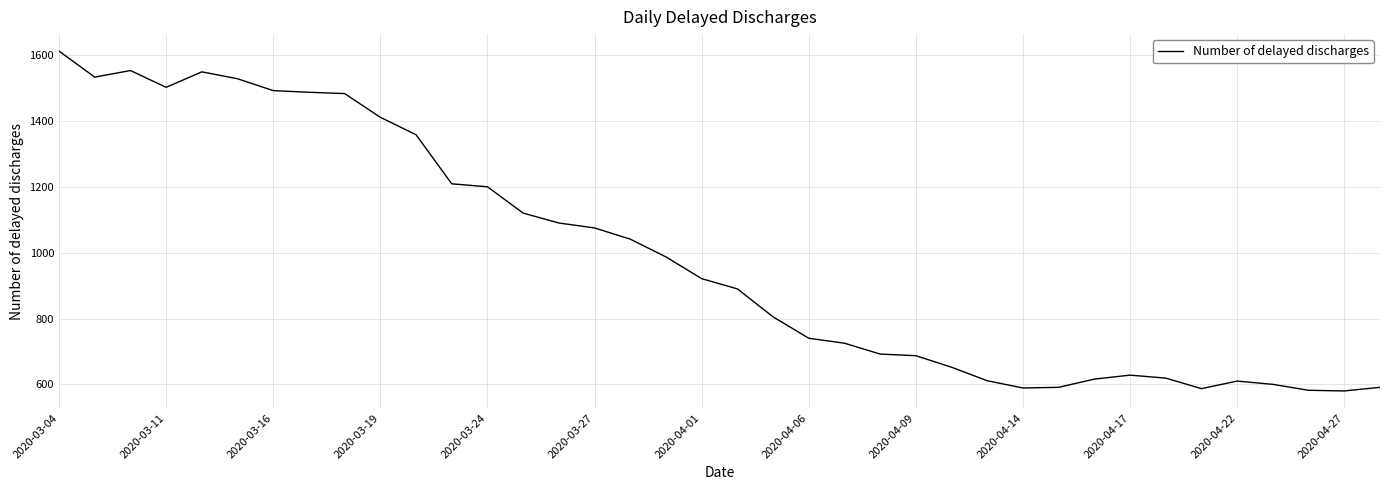

What is the maximum value shown in the chart?

1612